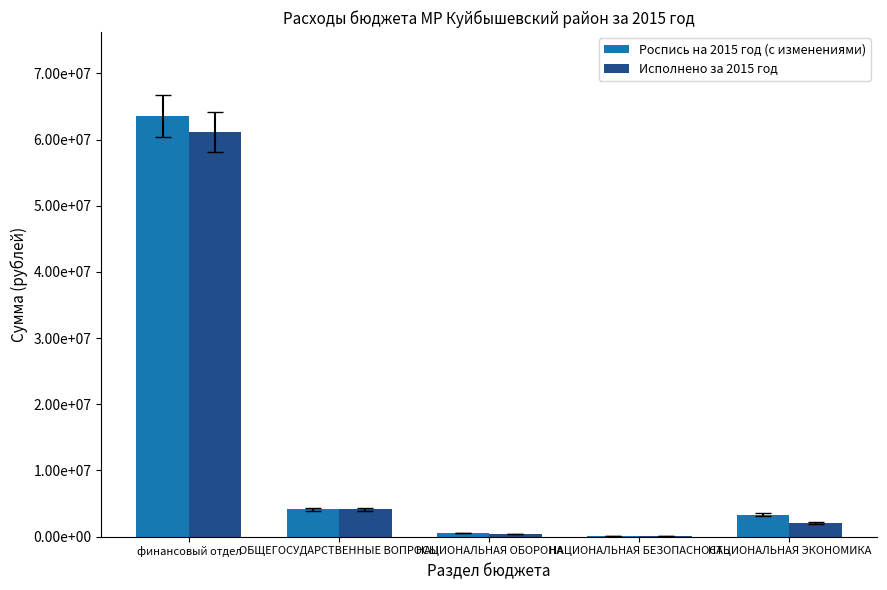

Where does the Исполнено за 2015 год series first go above 2040838?

финансовый отдел